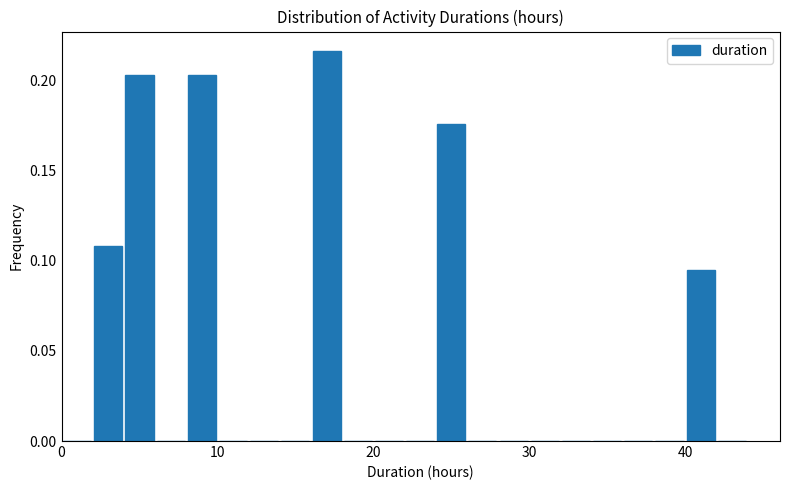

Read against the x-axis, roughly where is the centre of the tallest bar?

17